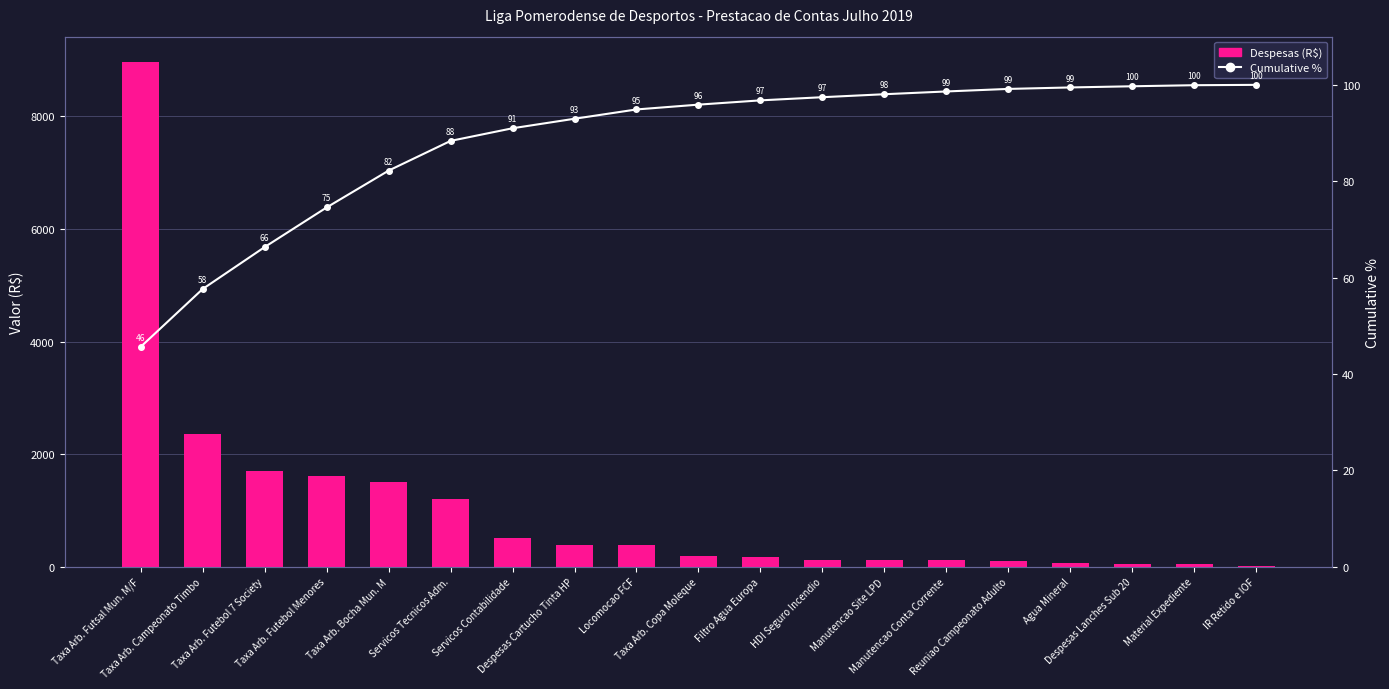

Which series has the largest range (max minus min)?

Despesas (R$)